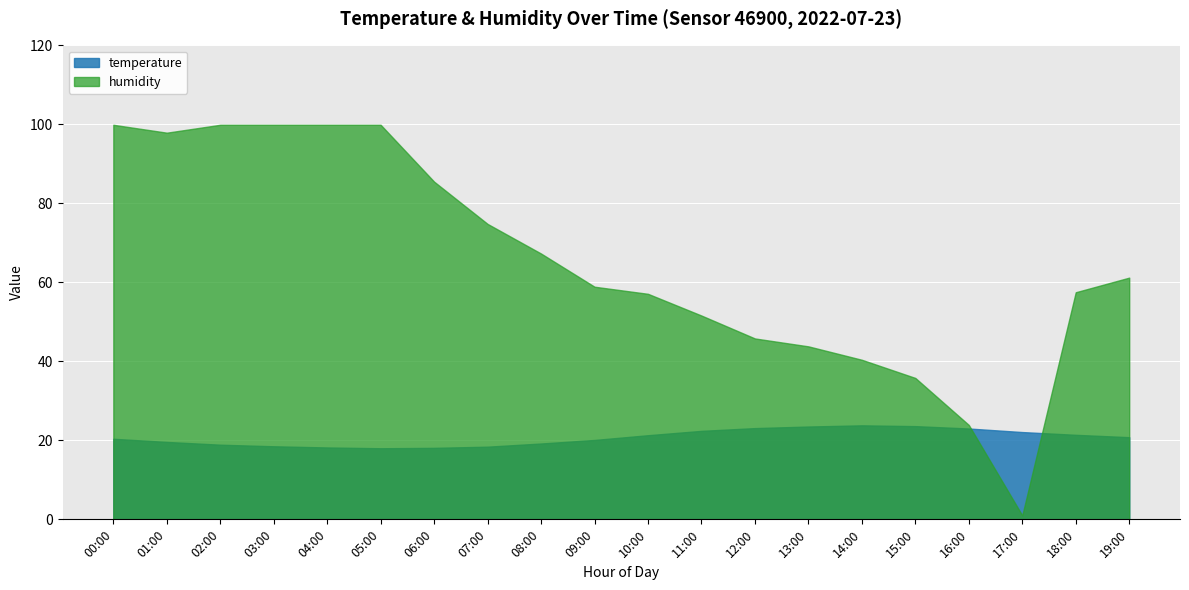

At which category is the sum across all series the highest?

00:00